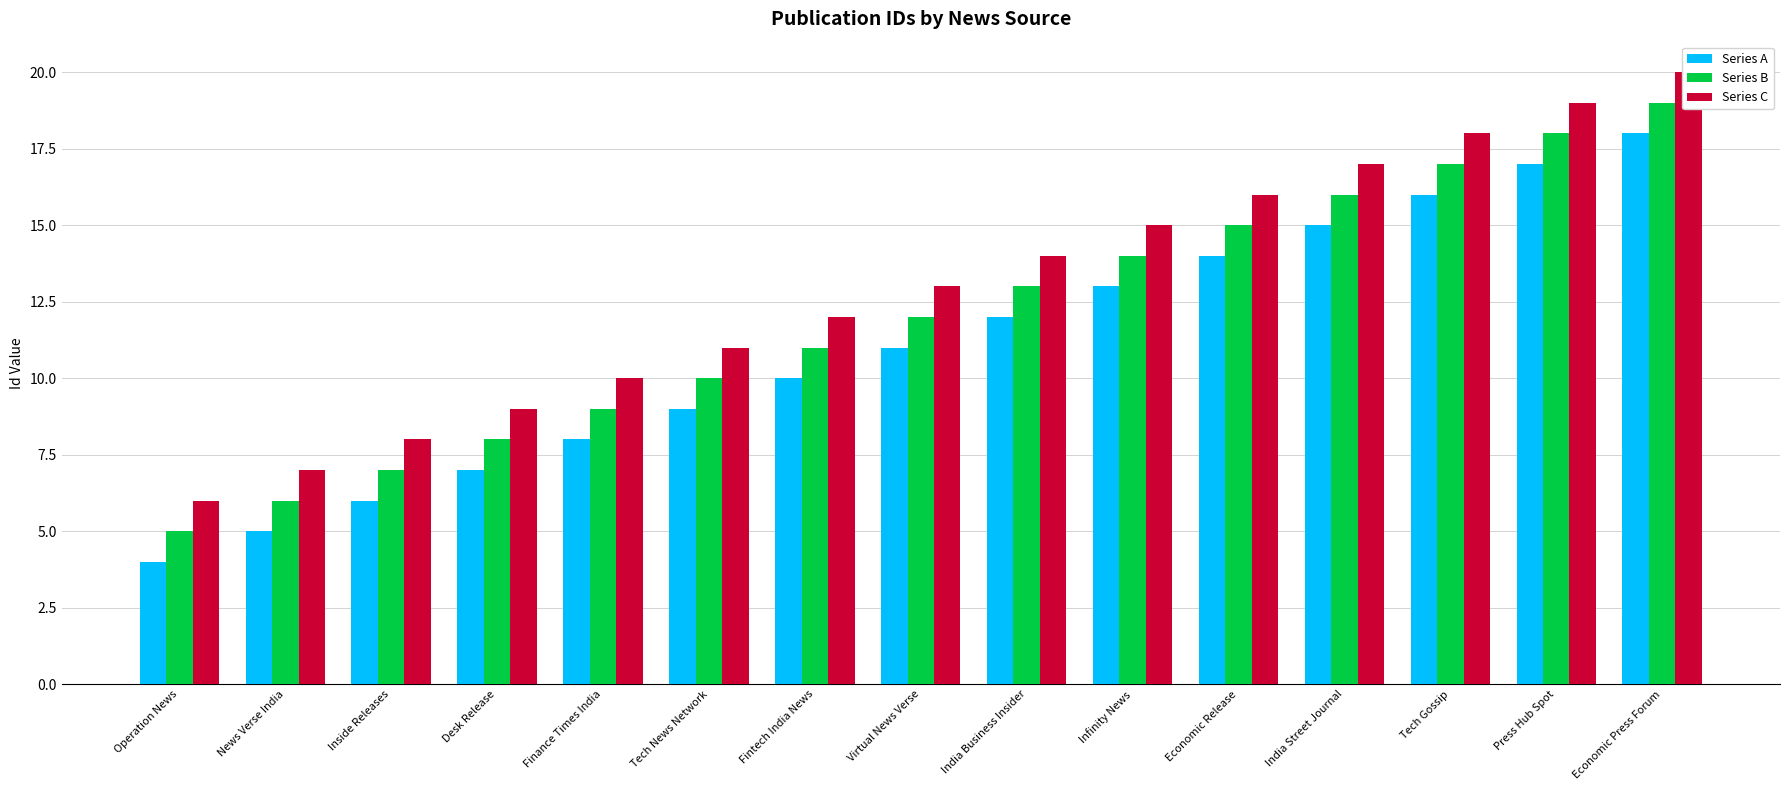

Where does the Series C series first go above 13?

India Business Insider